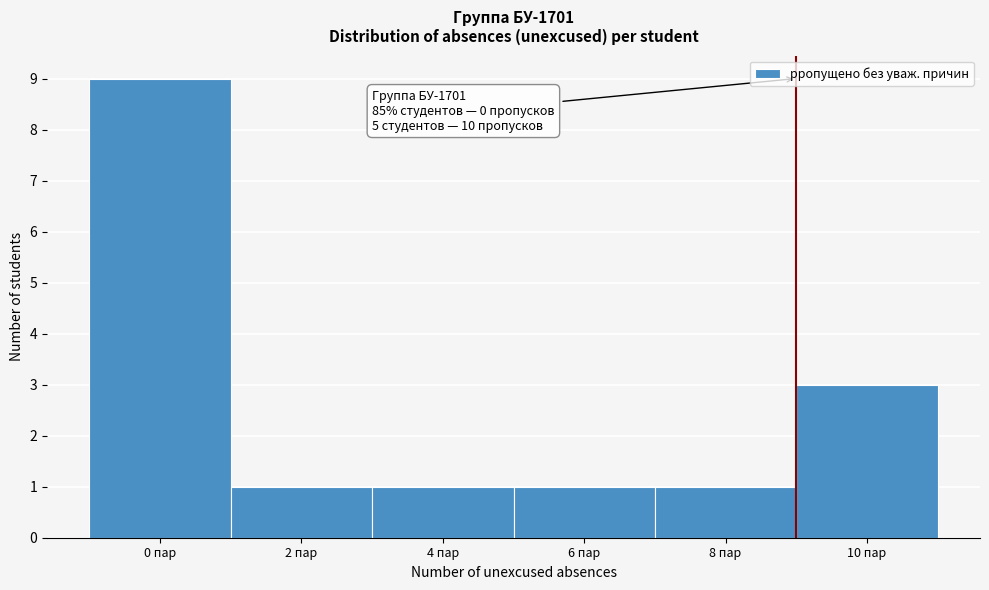

Reading right to left, extract all data points from this chart.

10 пар=3	8 пар=1	6 пар=1	4 пар=1	2 пар=1	0 пар=9